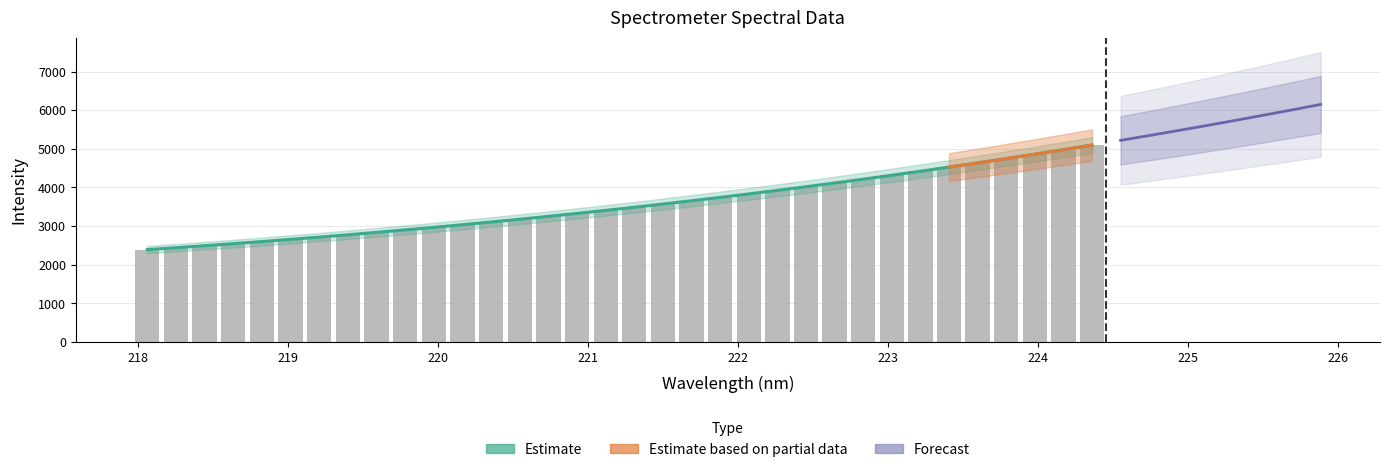

Which category has the highest value across all series?

224.3616